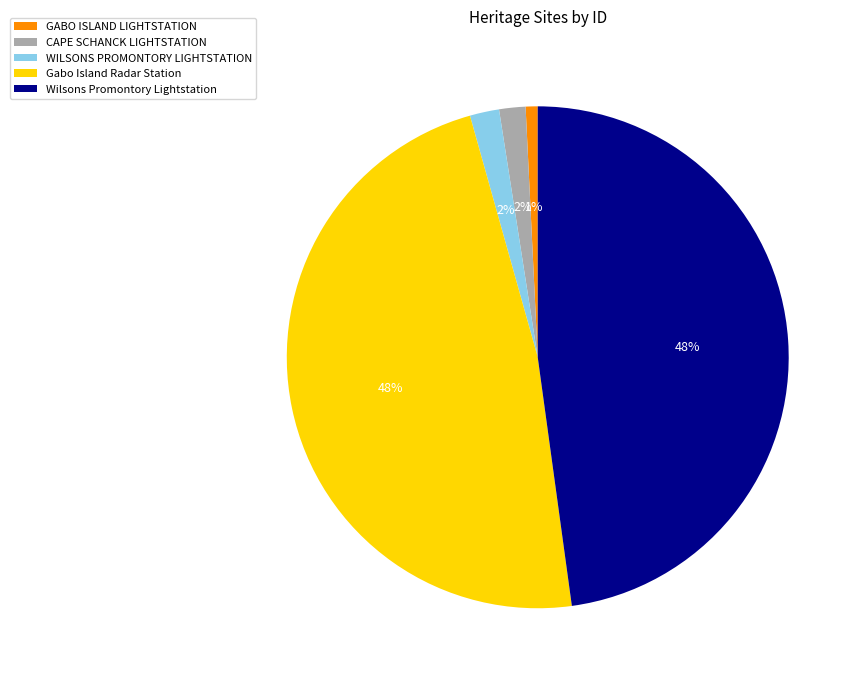

How many slices are in this pie chart?

5